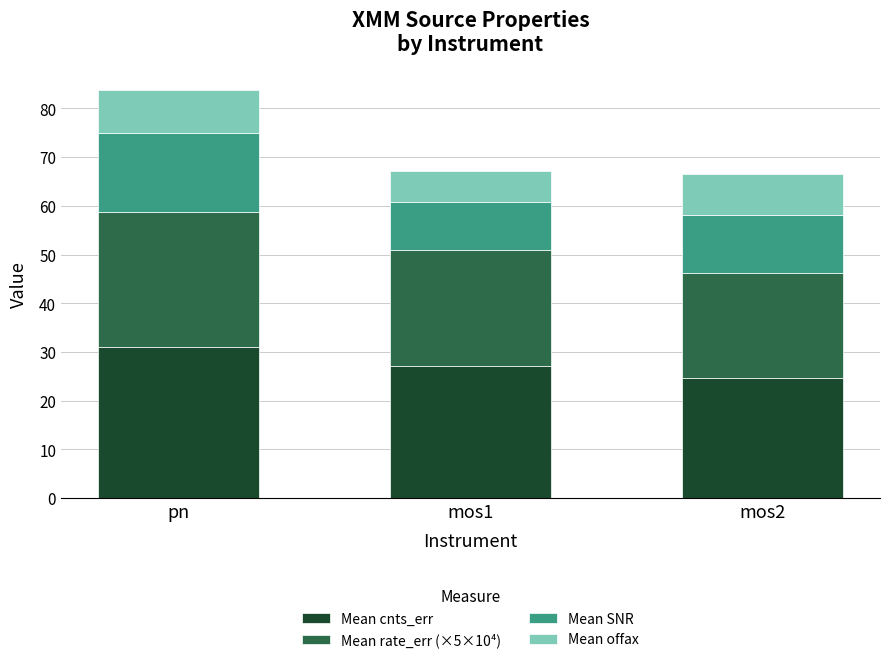

Does the chart contain stacked bars?

Yes